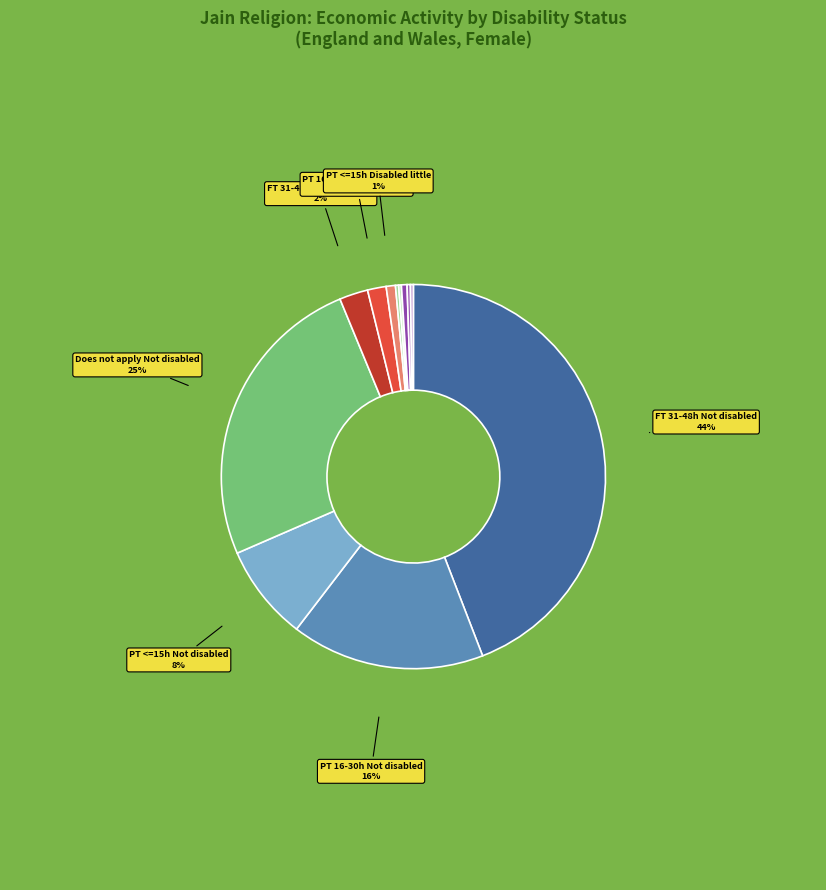

Which slice is the smallest?

Disabled: Day-to-day activities limited a little